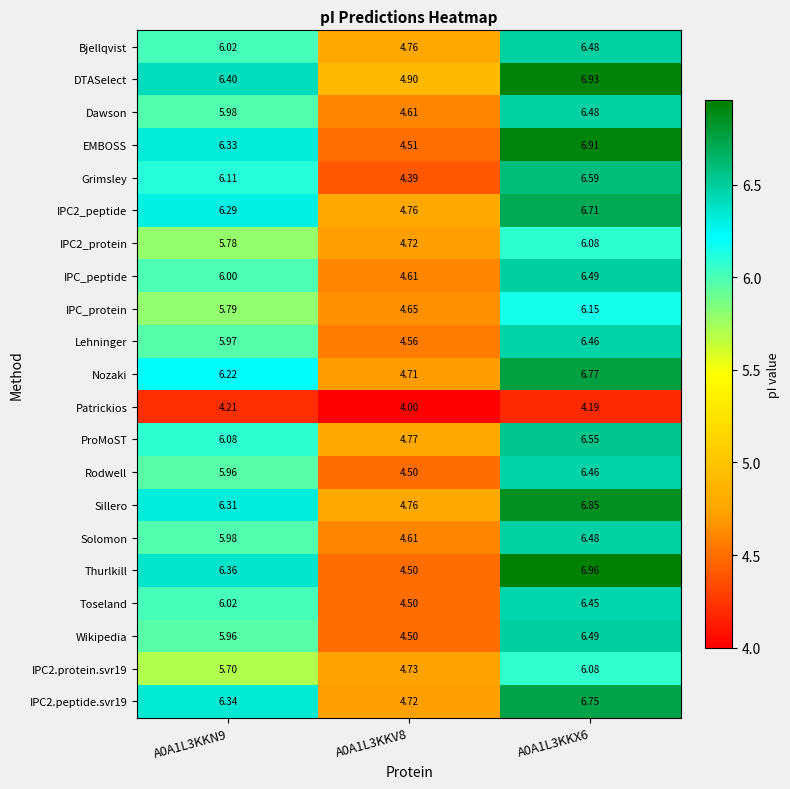

Between A0A1L3KKN9 and A0A1L3KKX6, which series saw the biggest shift?

Thurlkill